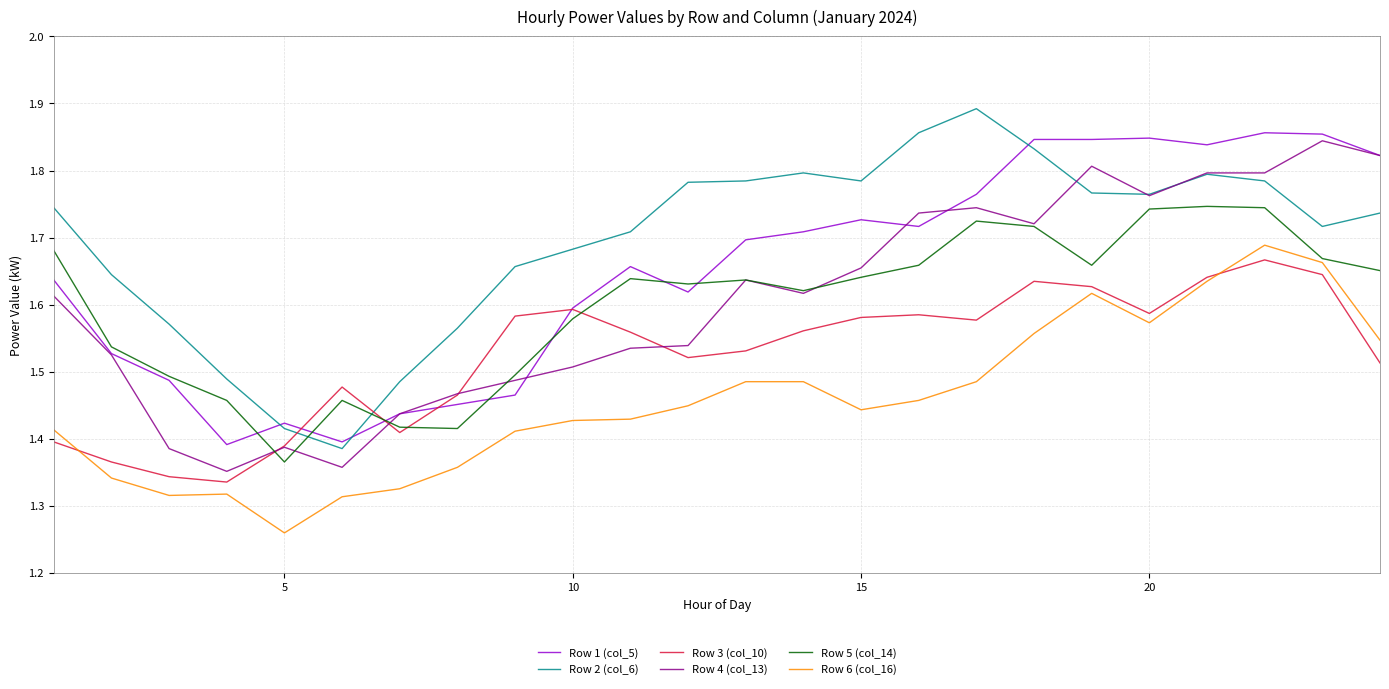

True or false: Row 1 (col_5) and Row 6 (col_16) cross at least once.

False